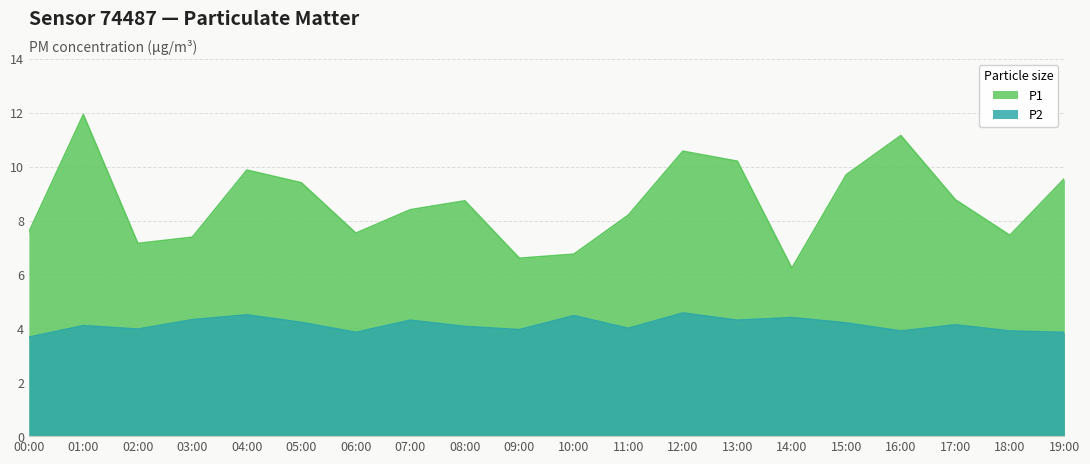

True or false: P1 and P2 cross at least once.

False